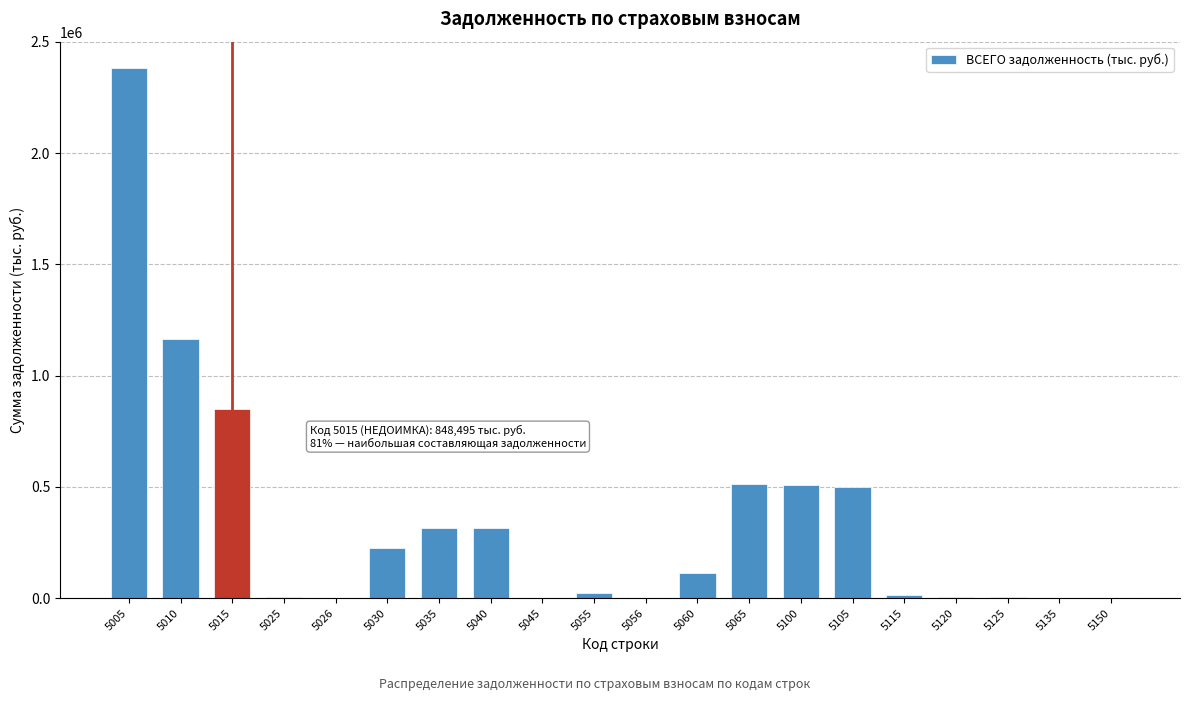

What is the greatest value displayed?

2382338